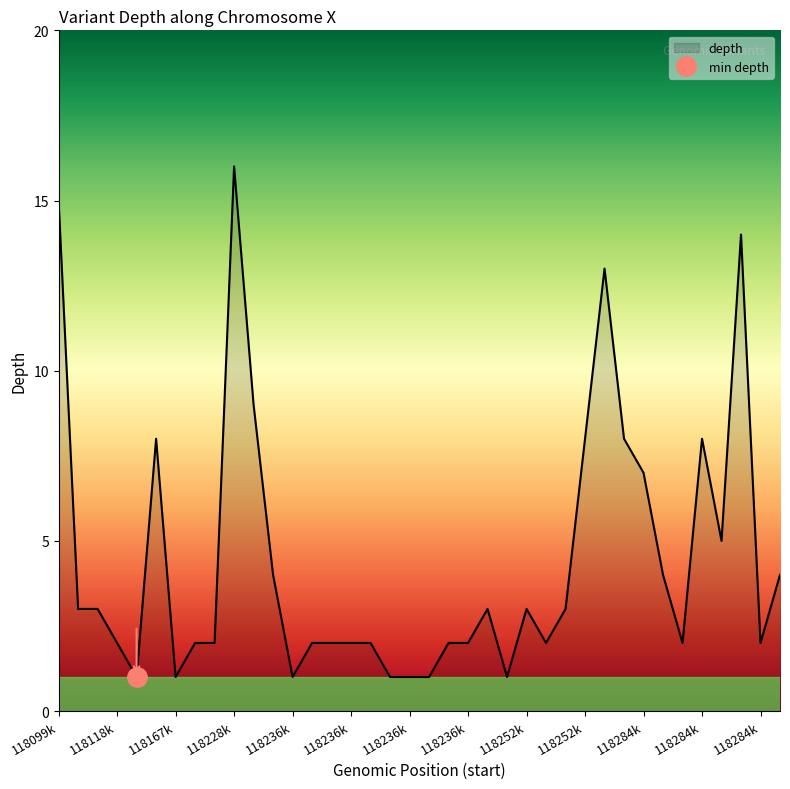

Read the value at 118284k.

2